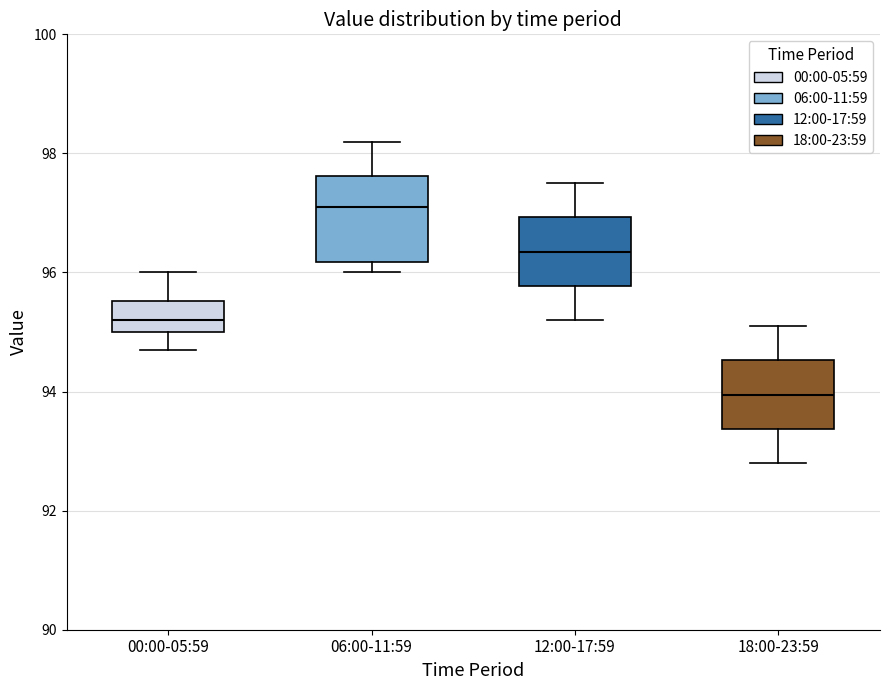

Which box has the lowest median line?

18:00-23:59